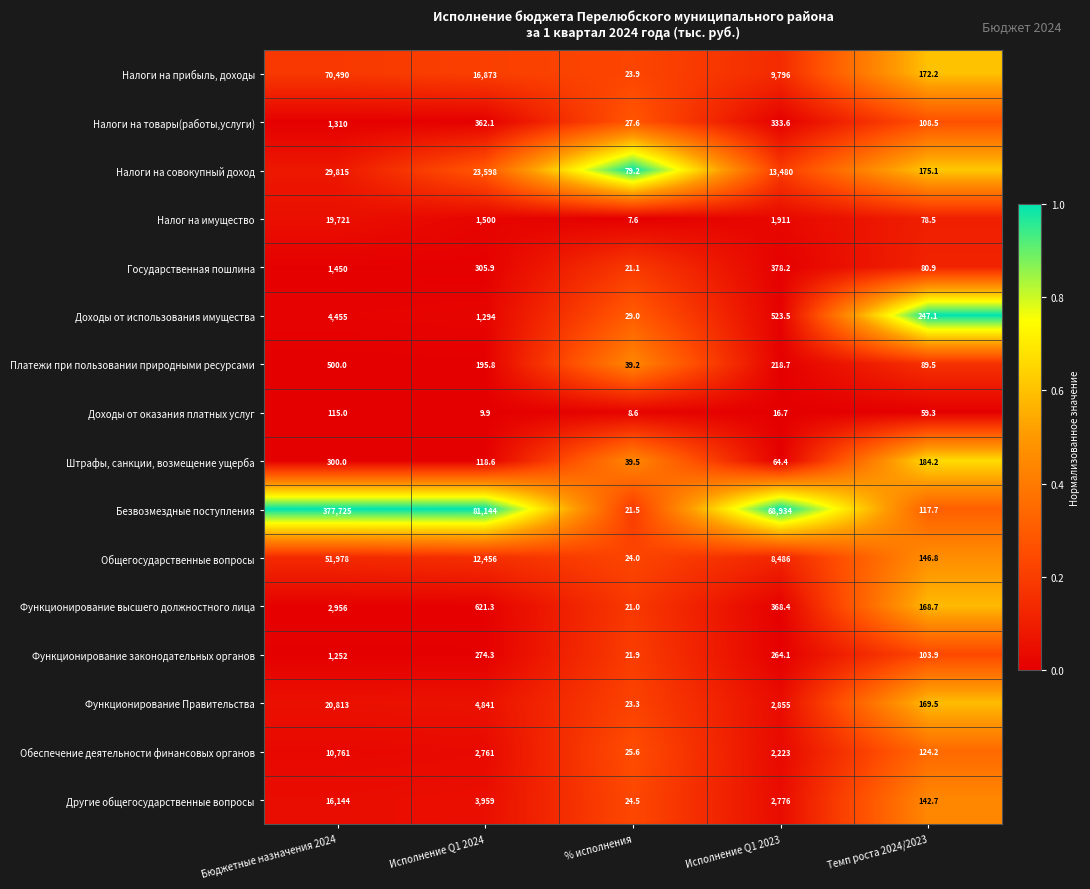

How many series are shown in this chart?

16